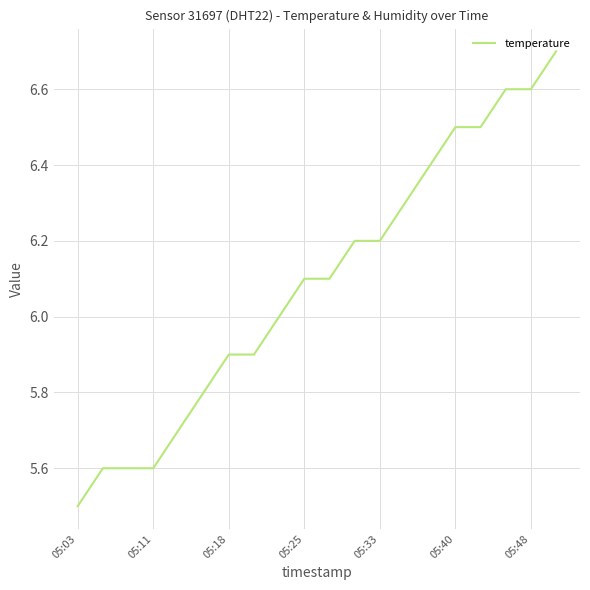

What is the difference between the maximum and minimum values?

1.2